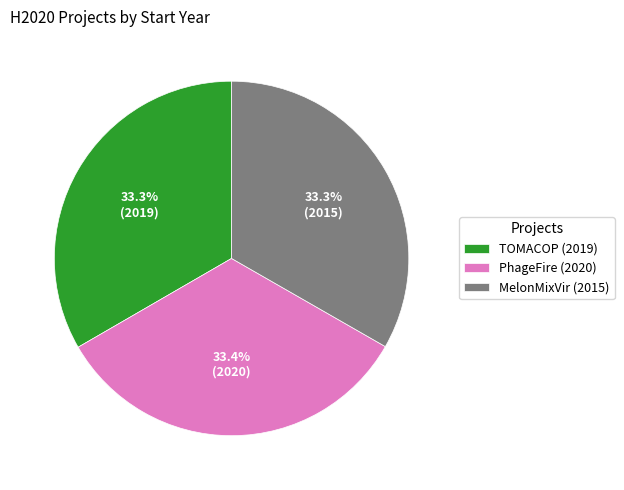

What is the ratio of the value at PhageFire (2020) to the value at MelonMixVir (2015)?

1.0